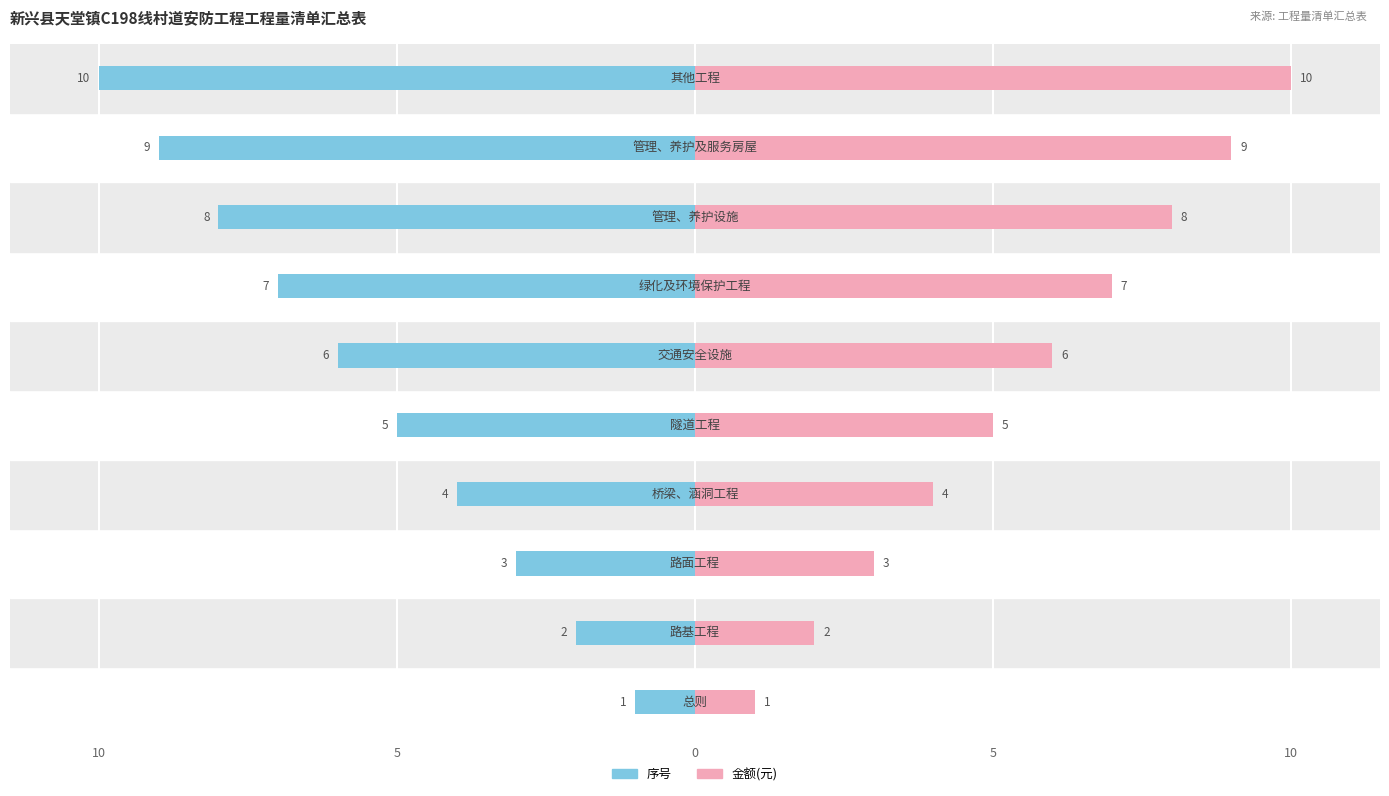

What is the sum of the 金额(元) values at 5 and 6?

9